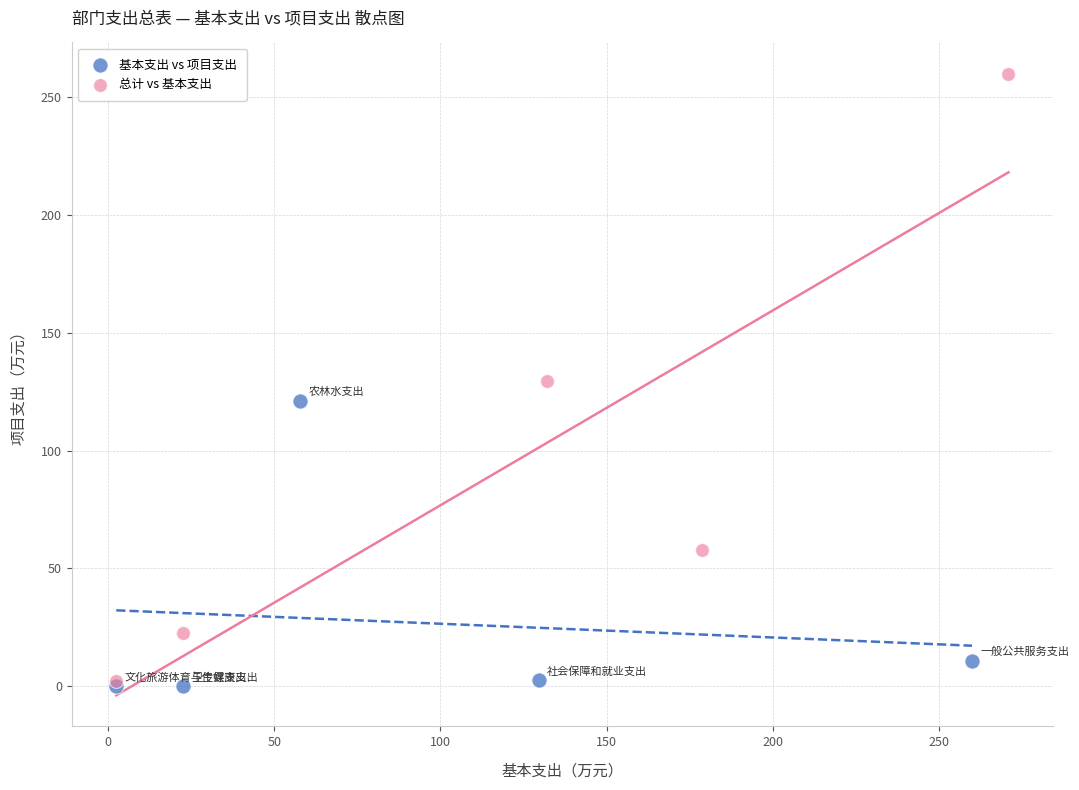

Which series contains the highest Y value?

总计 vs 基本支出